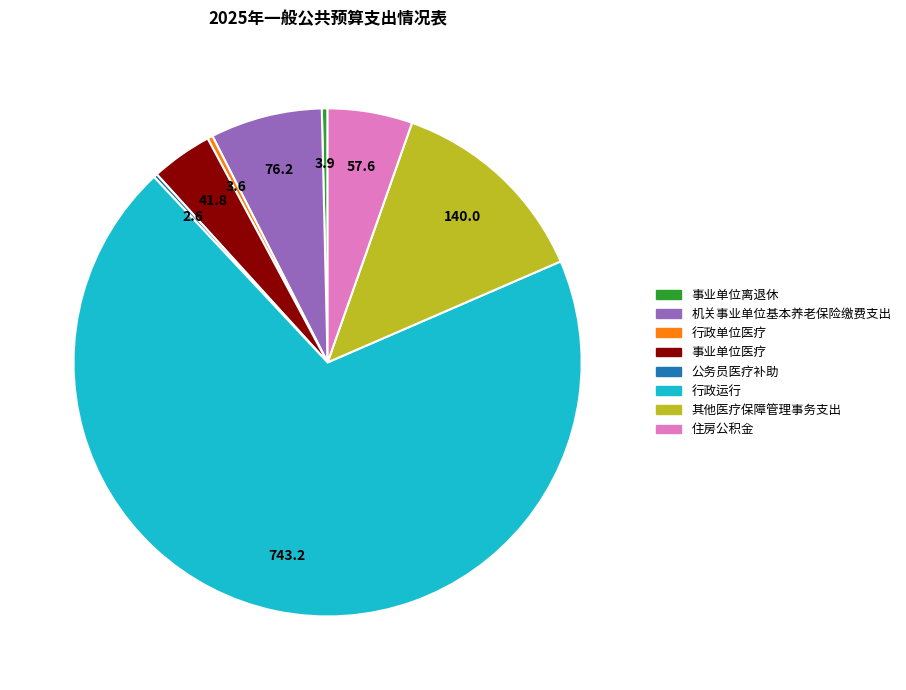

Which category has the biggest portion of the pie?

行政运行